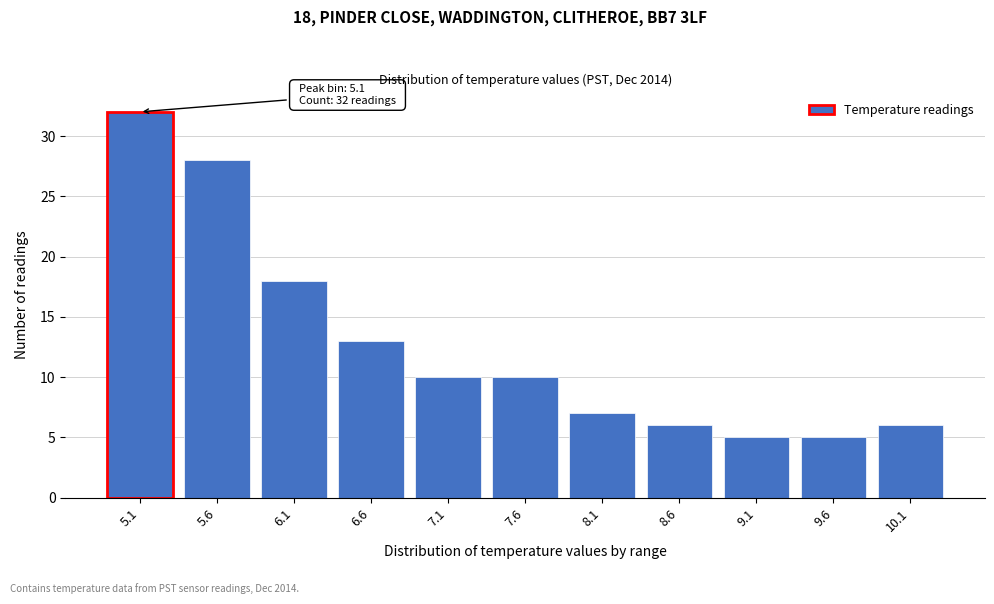

Reading right to left, what are all the values shown in this chart?

10.1=6	9.6=5	9.1=5	8.6=6	8.1=7	7.6=10	7.1=10	6.6=13	6.1=18	5.6=28	5.1=32